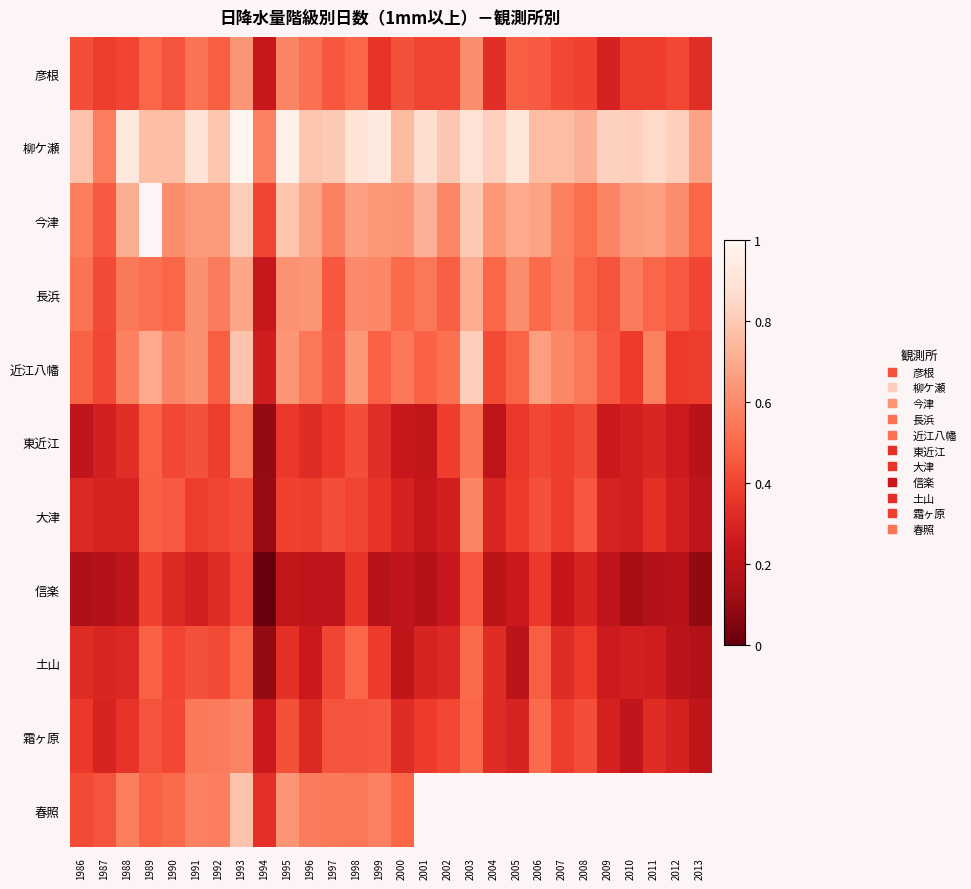

Rank the categories by 長浜 value from highest to lowest.

2003, 1993, 1996, 1995, 1991, 2005, 1998, 1999, 2007, 1992, 2010, 1988, 2001, 1986, 1989, 2000, 2006, 1990, 2004, 2011, 2008, 2002, 2012, 1997, 2009, 1987, 2013, 1994